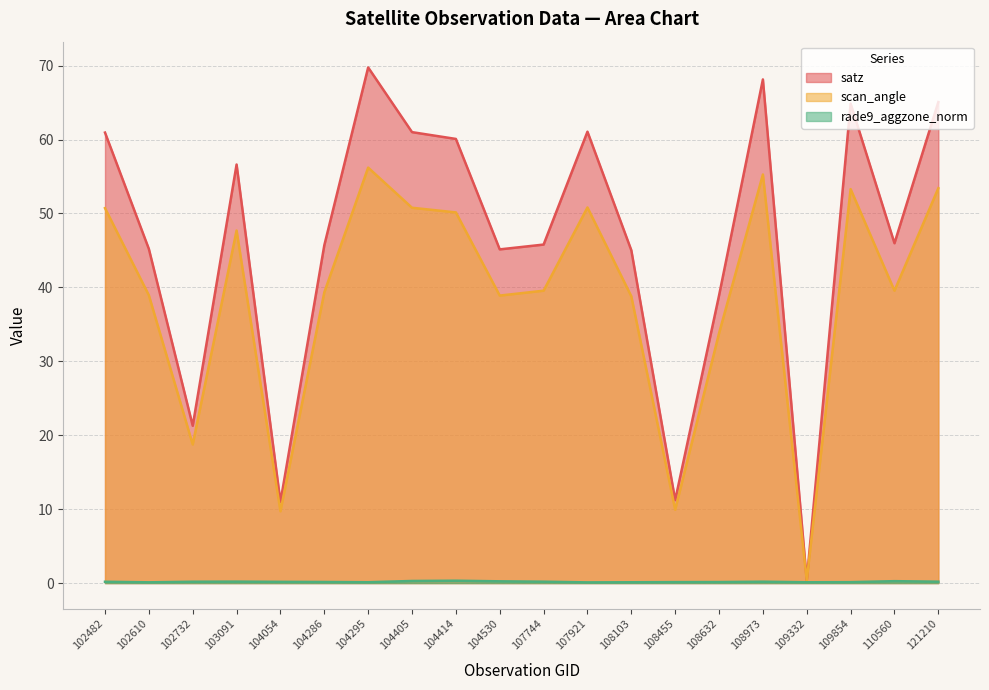

True or false: rade9_aggzone_norm and satz intersect in this chart.

False